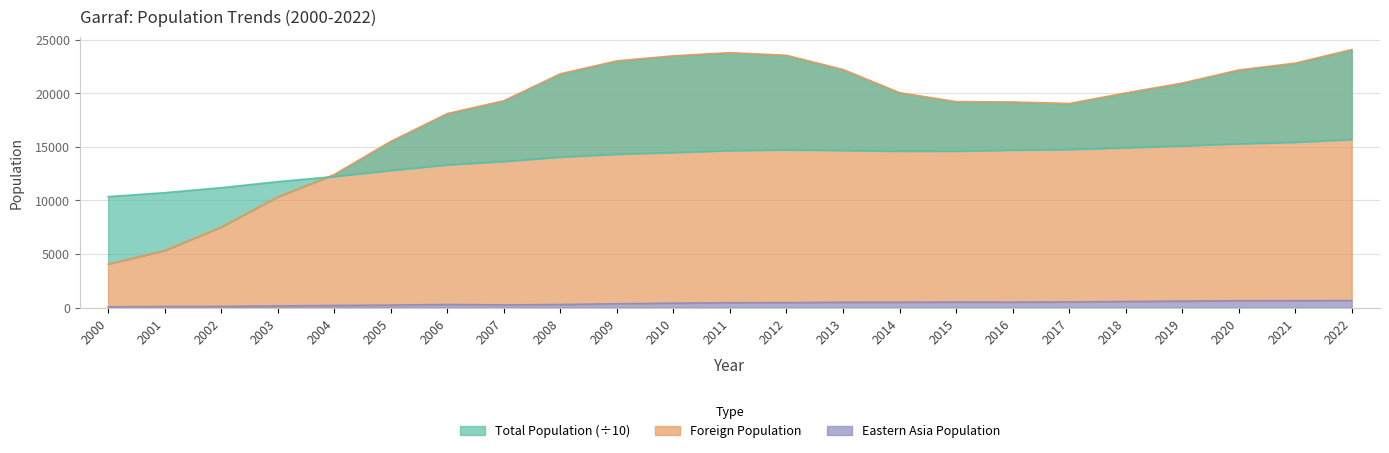

What is the spread (max minus min) of values at 2000?

10280.7